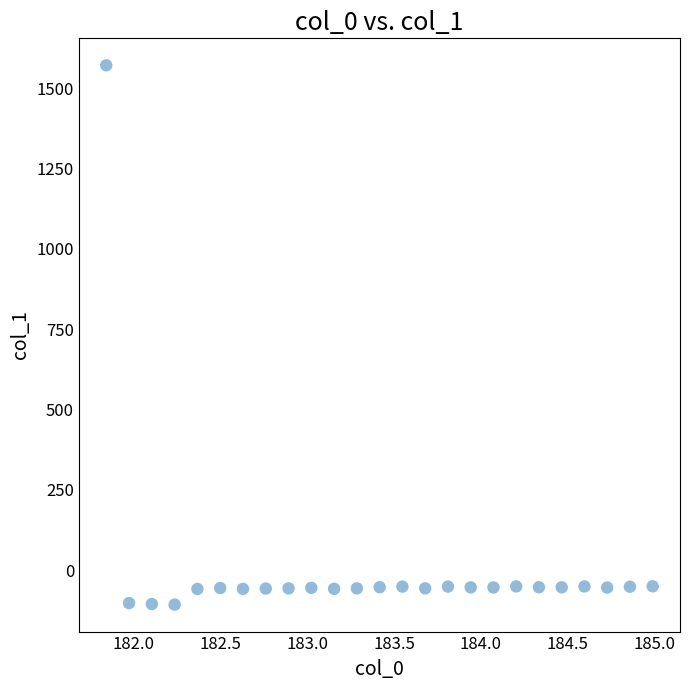

What is the range of X values (max minus min)?

3.1